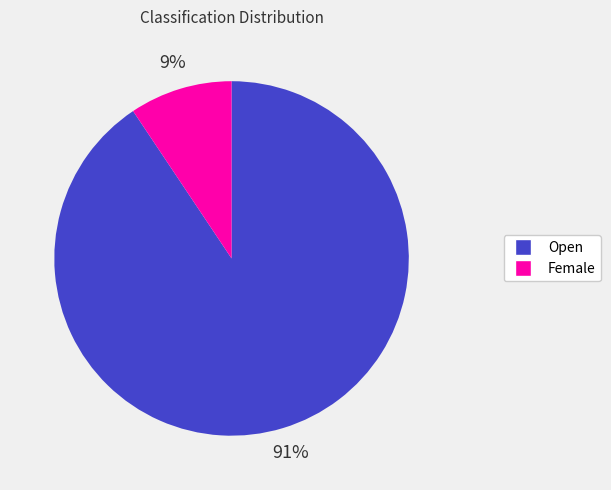

Which category has the smallest portion of the pie?

Female